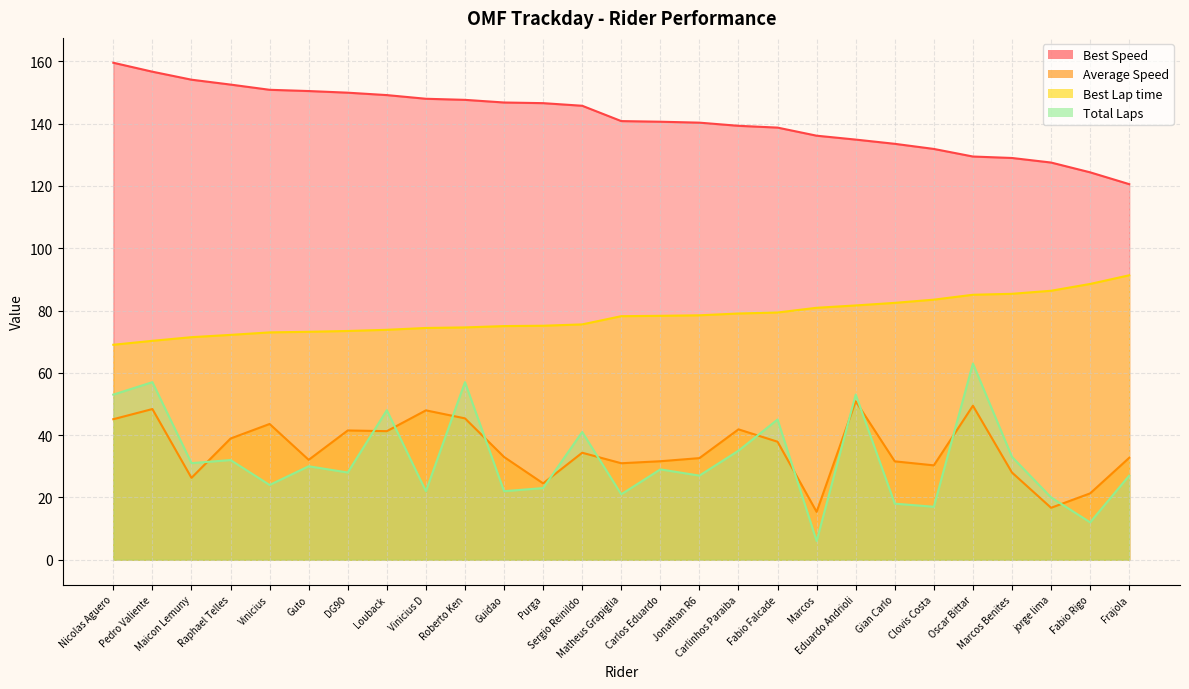

What is the value of the Best Speed point at the 2nd from the left?

156.7